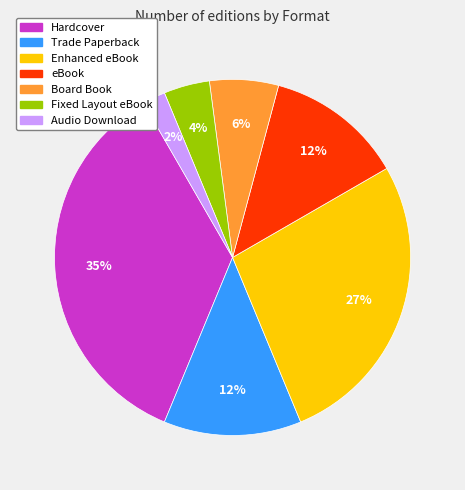

Is Enhanced eBook the majority of the pie?

No